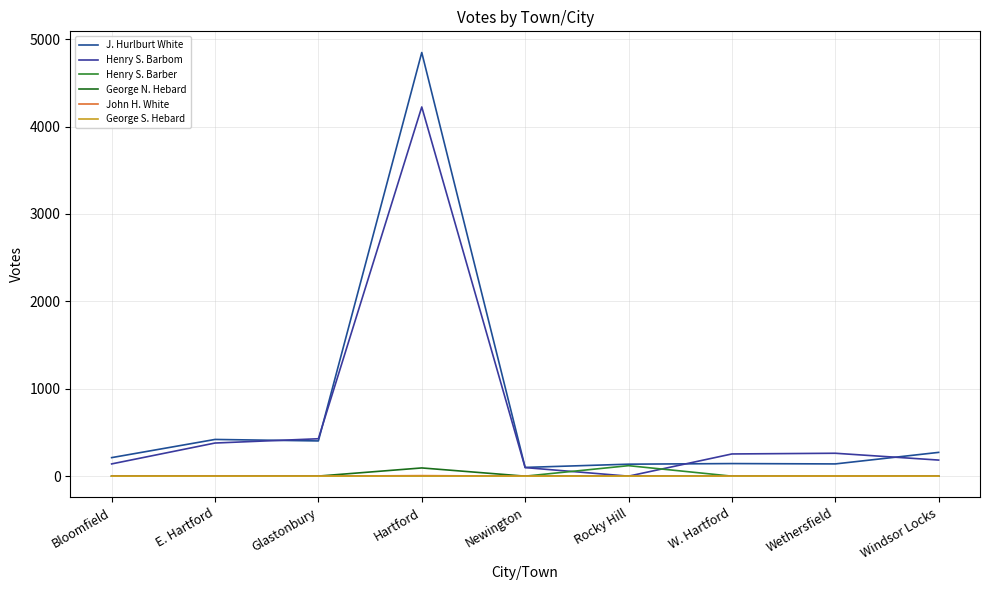

True or false: Henry S. Barbom and John H. White cross at least once.

False